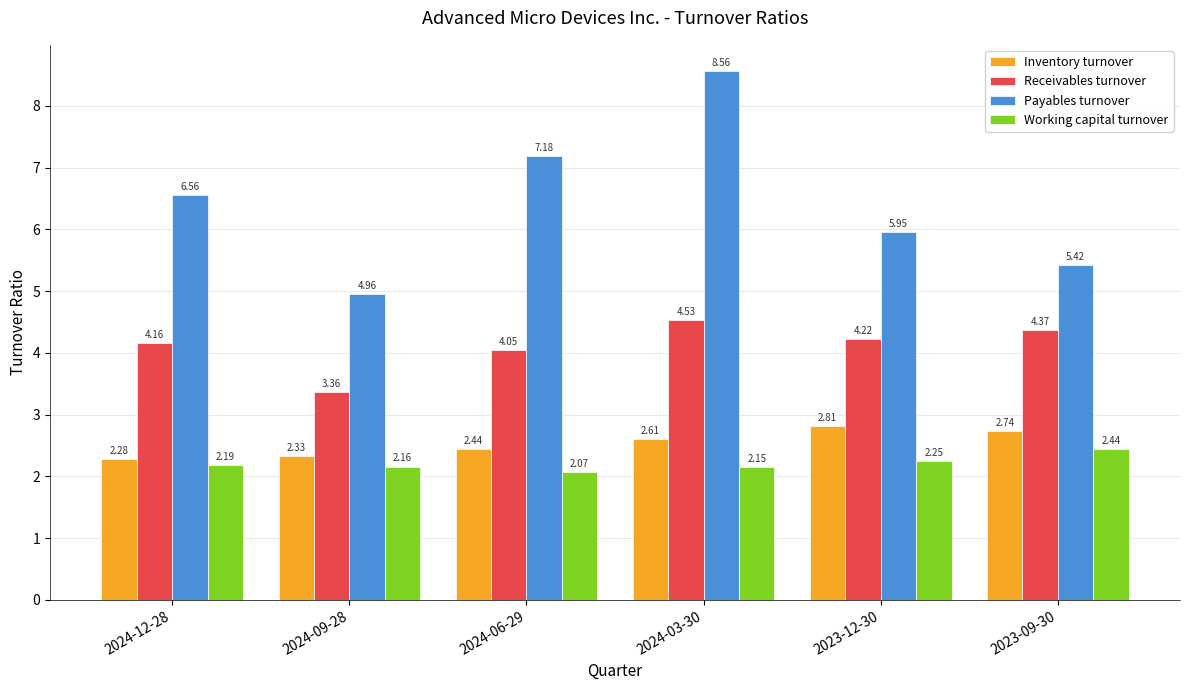

What is the label of the 6th bar from the left?

2023-09-30